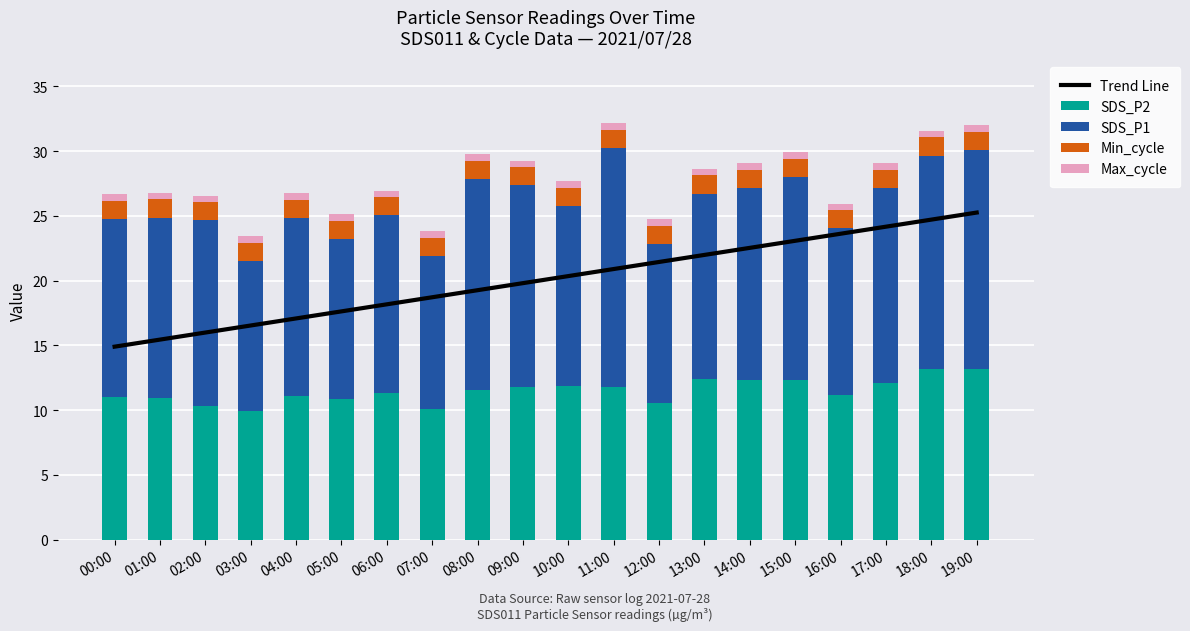

Is it true that Trend Line equals 24.5 at 00:00?

False